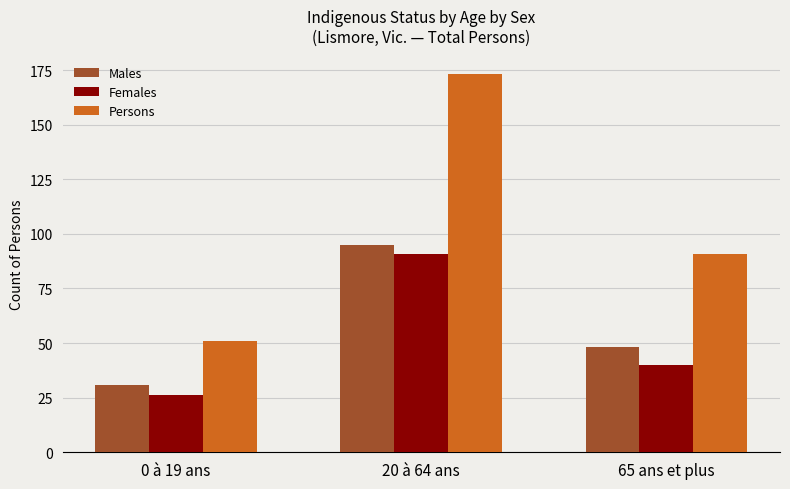

What is the sum of all Persons values?

315